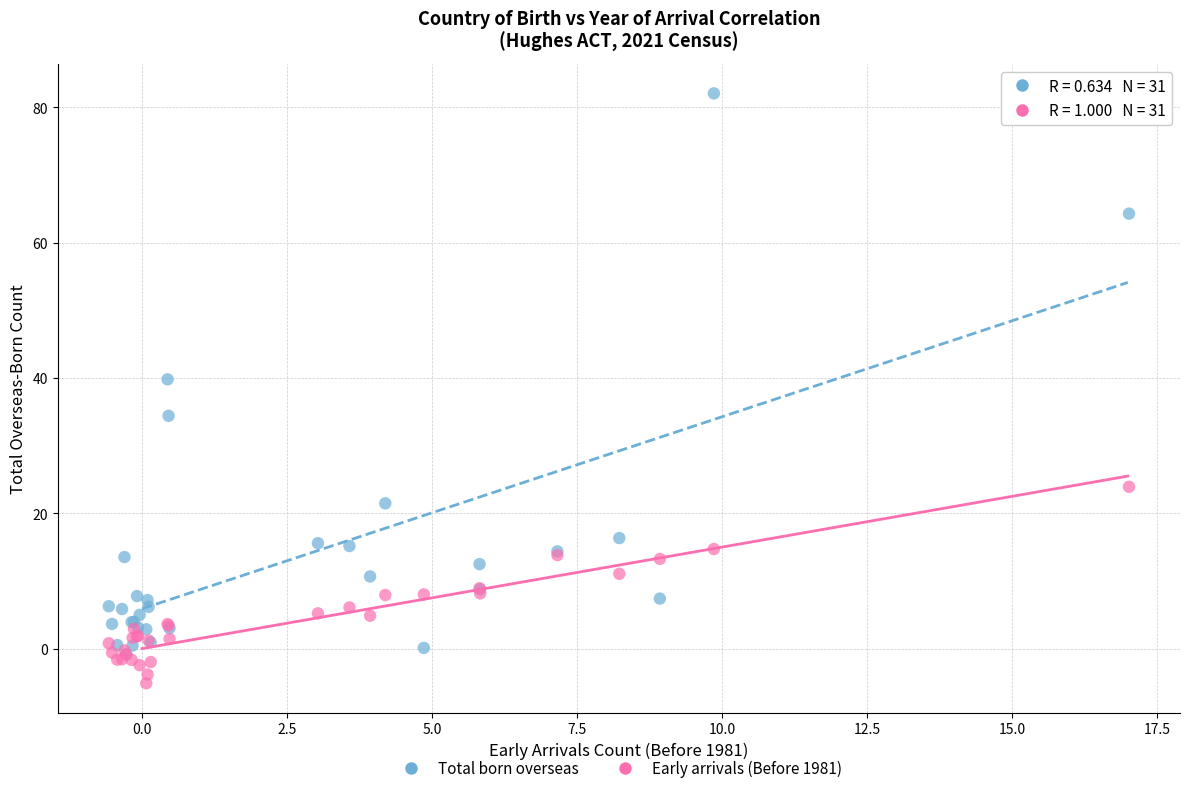

Across all series, what Y value is closest to 38?

39.8